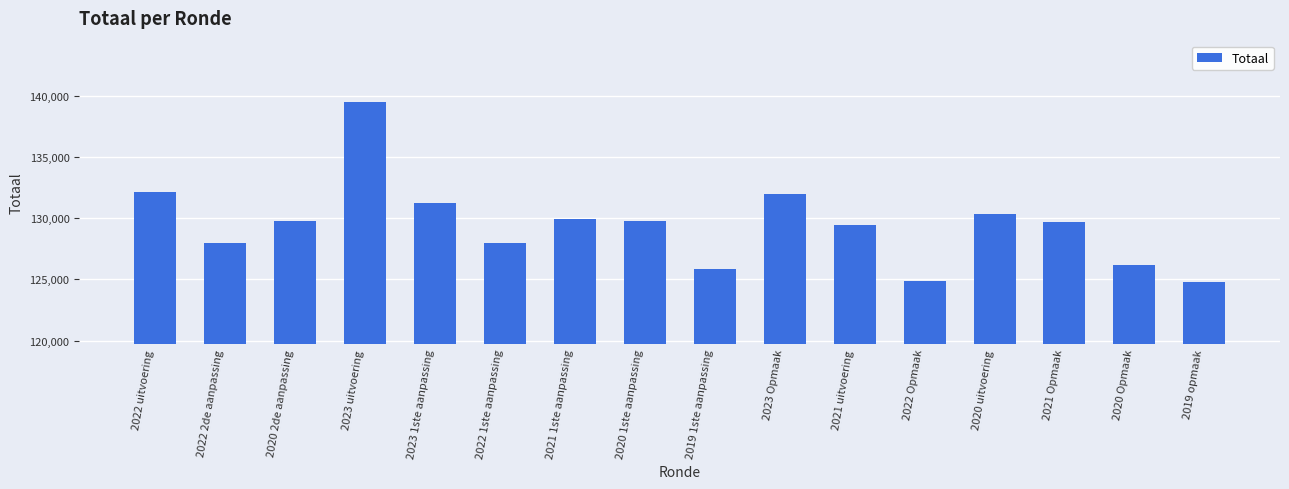

Between 2022 Opmaak and 2019 1ste aanpassing, which is larger?

2019 1ste aanpassing